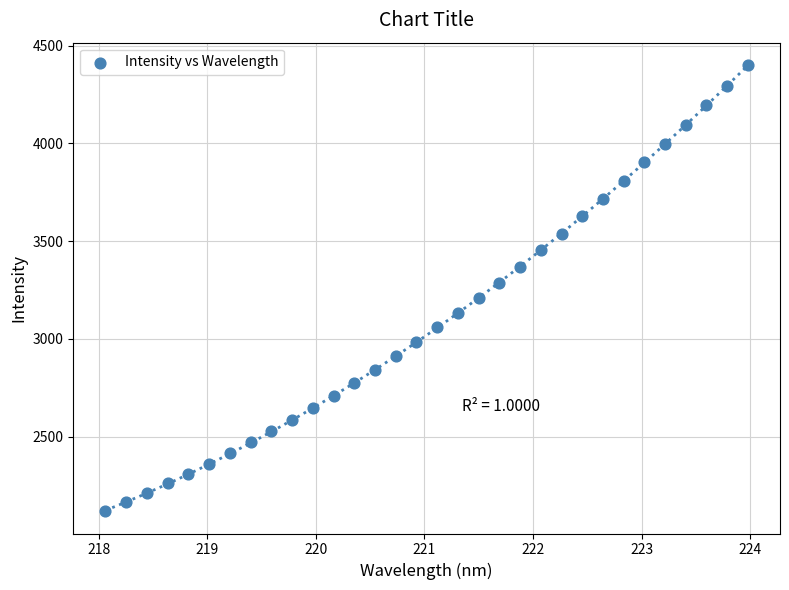

What is the range of X values (max minus min)?

5.9